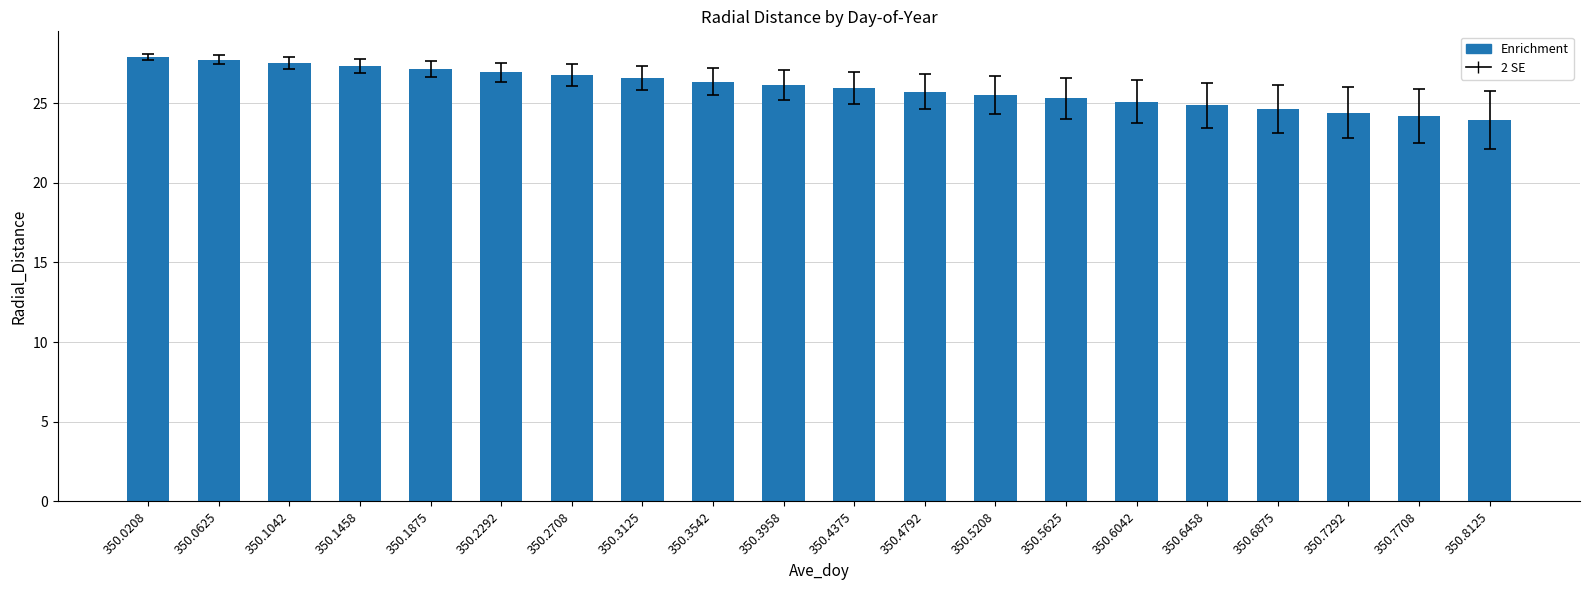

Which has a higher value, 350.6875 or 350.6042?

350.6042